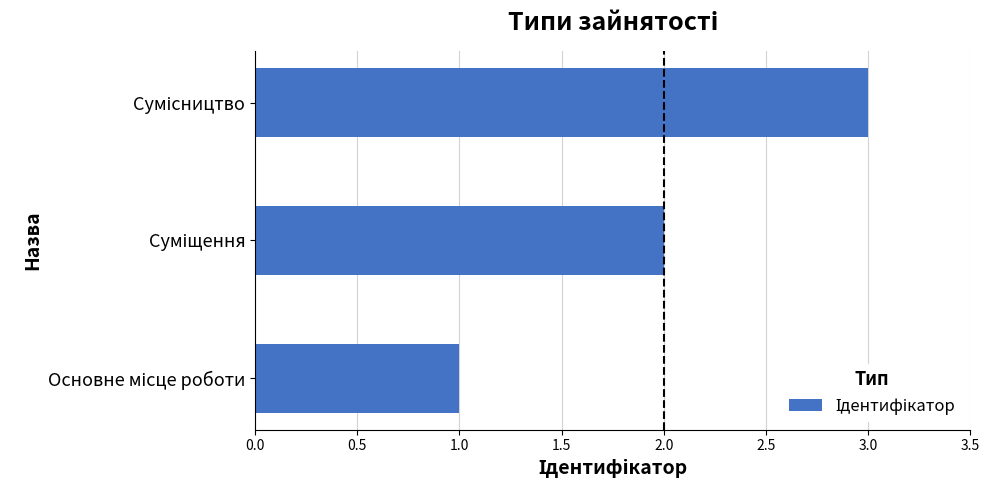

What is the average value?

2